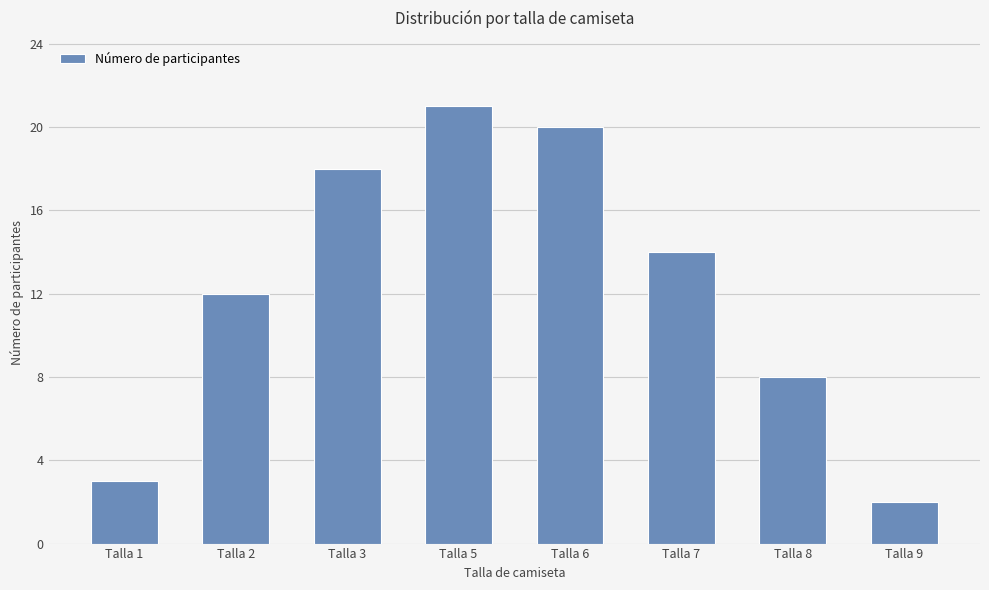

True or false: the data shows 8 at Talla 8.

True